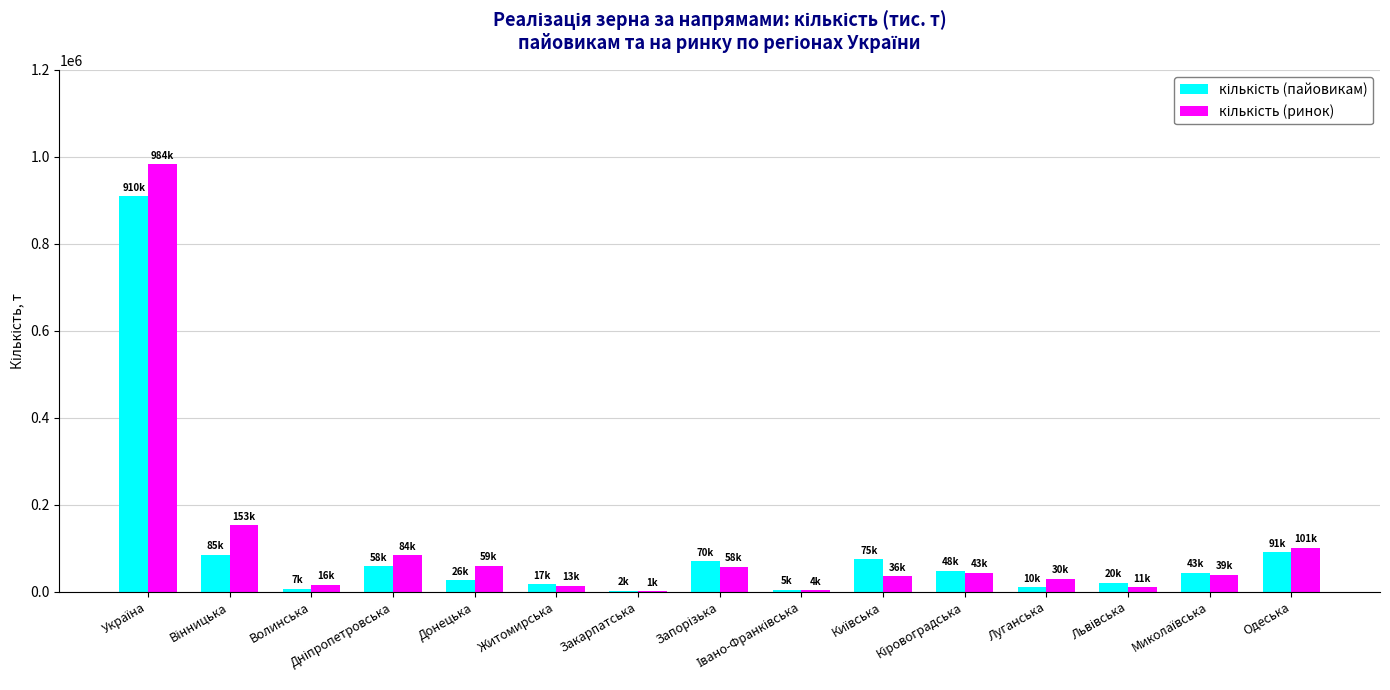

What position from the left is Миколаївська?

14